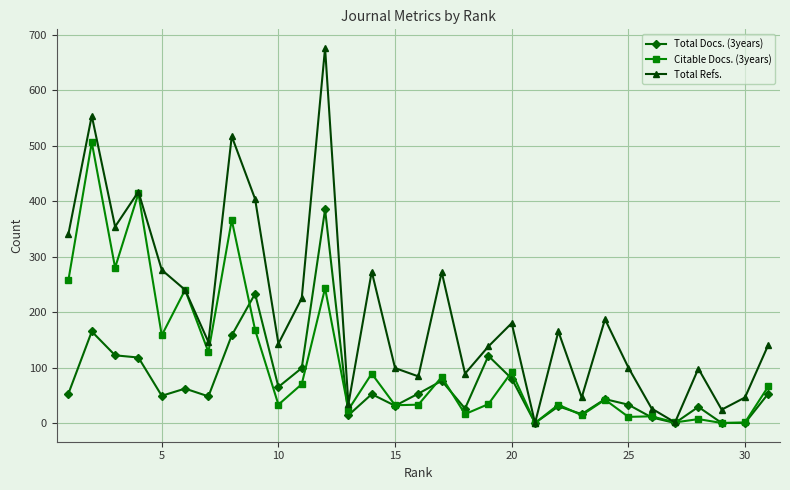

Rank the series by their average value, from lowest to highest.

Total Docs. (3years), Citable Docs. (3years), Total Refs.